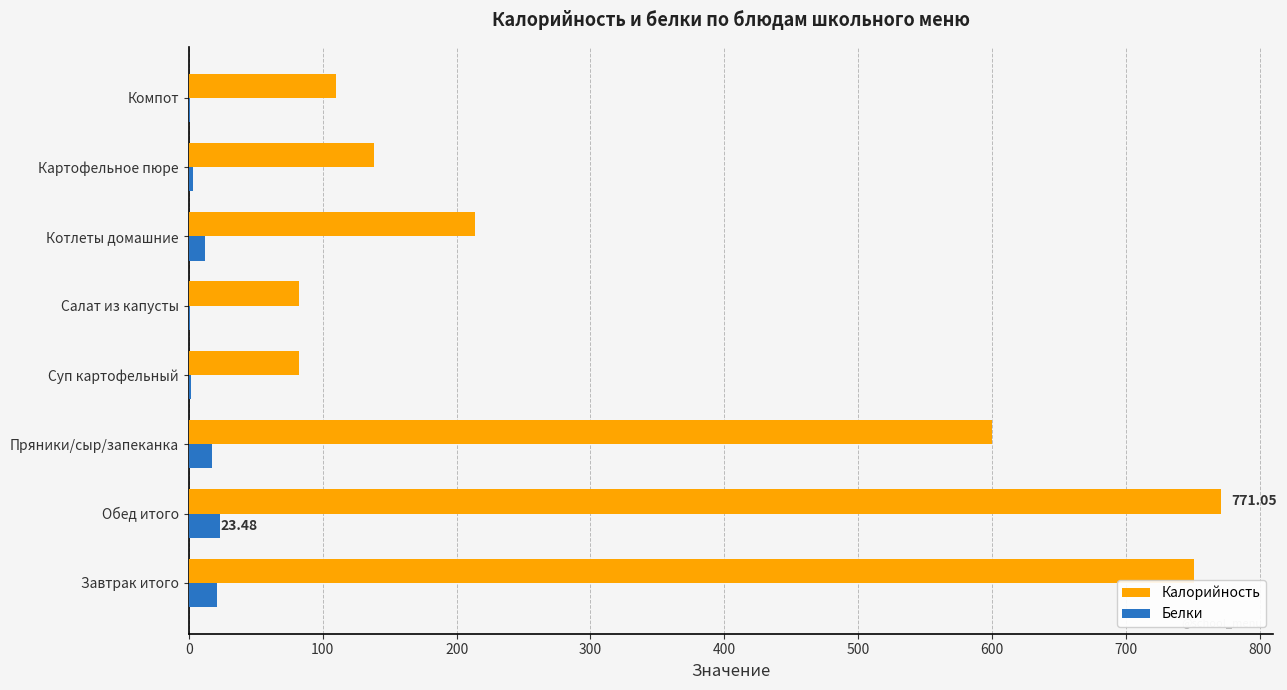

Which label corresponds to the largest value in the chart?

Обед итого